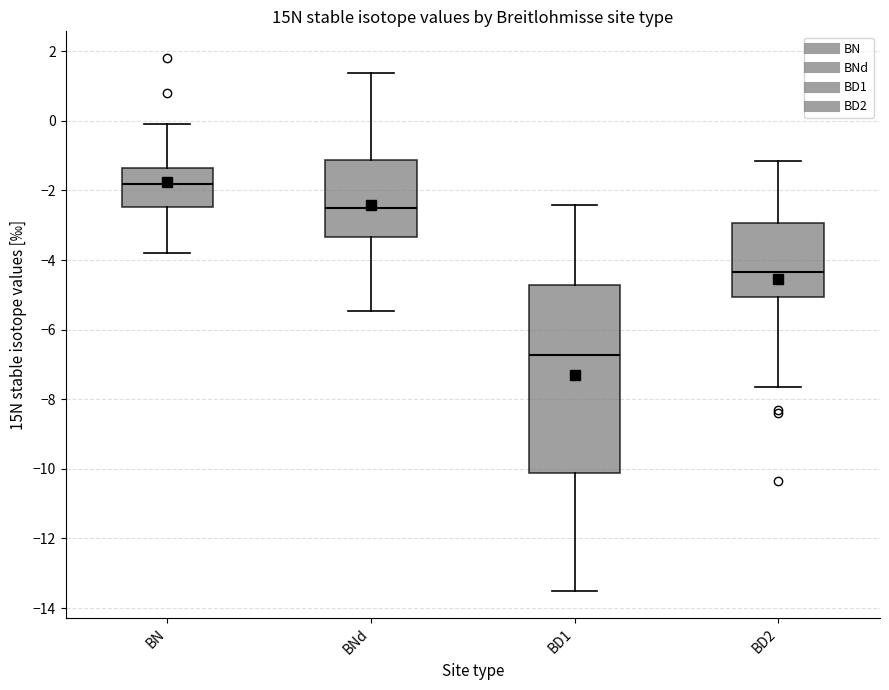

Which box is the tallest, from its lower edge to its upper edge?

BD1